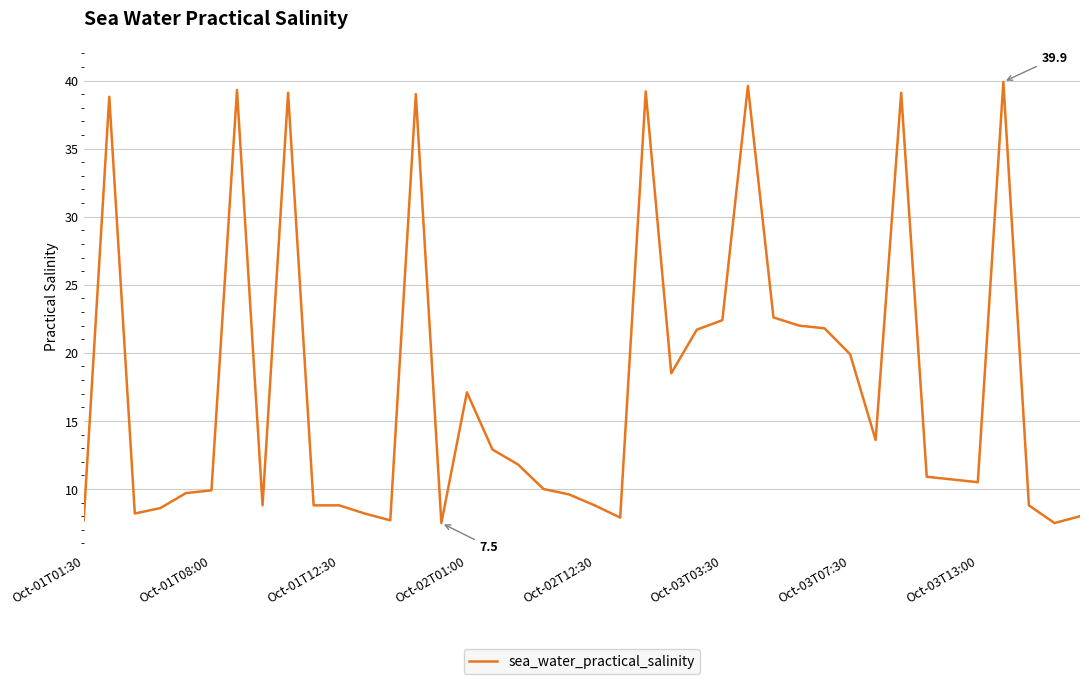

What is the smallest value displayed?

7.5